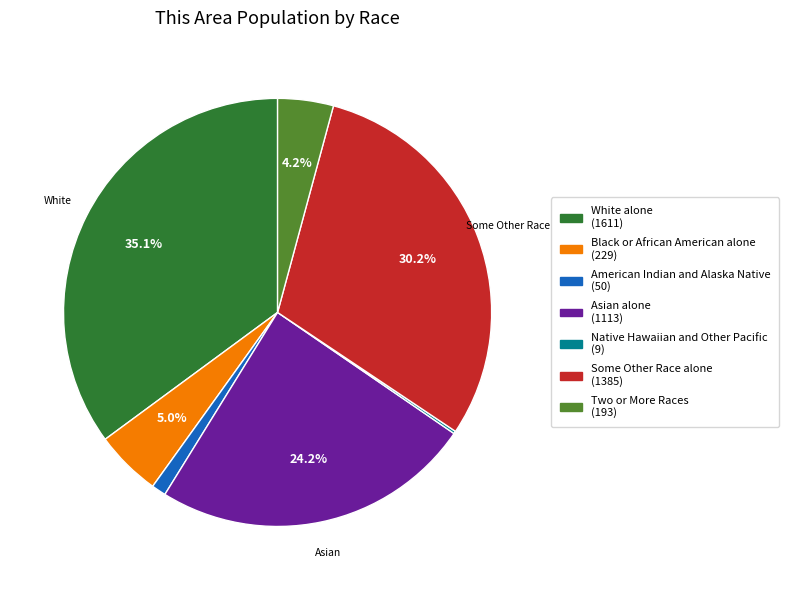

Between White alone and American Indian and Alaska Native, which is larger?

White alone